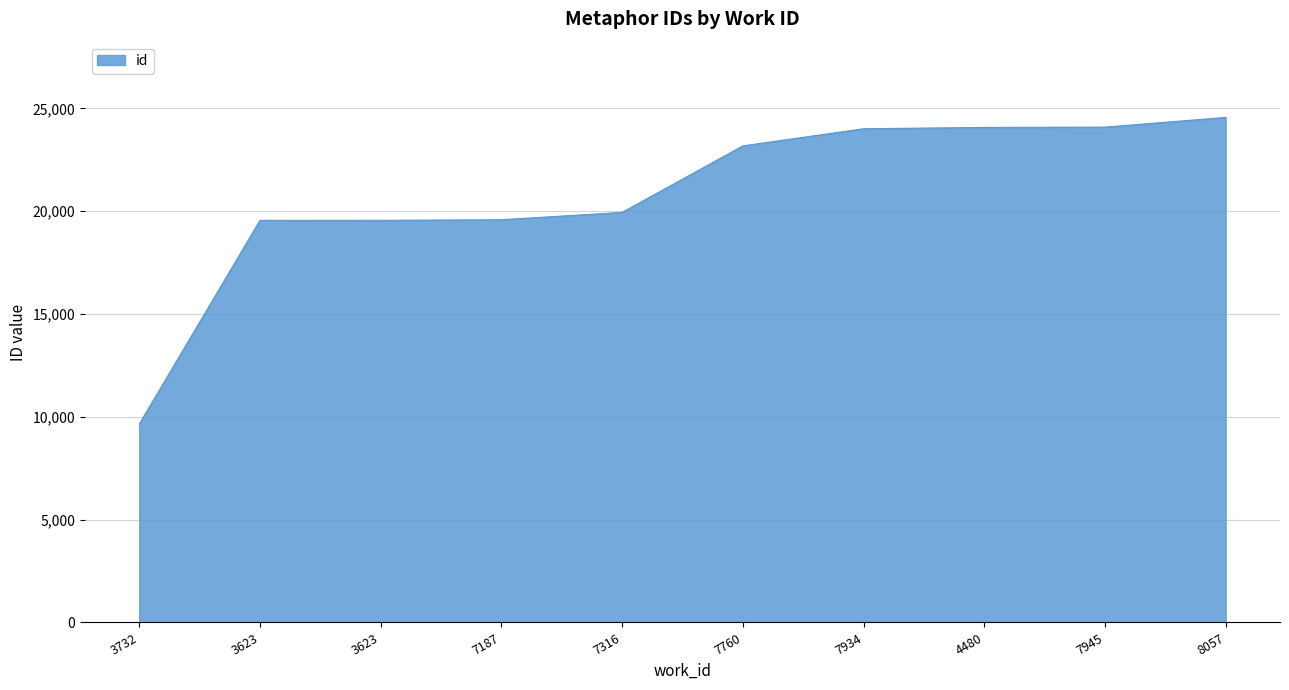

What is the label of the 4th point from the right?

7934